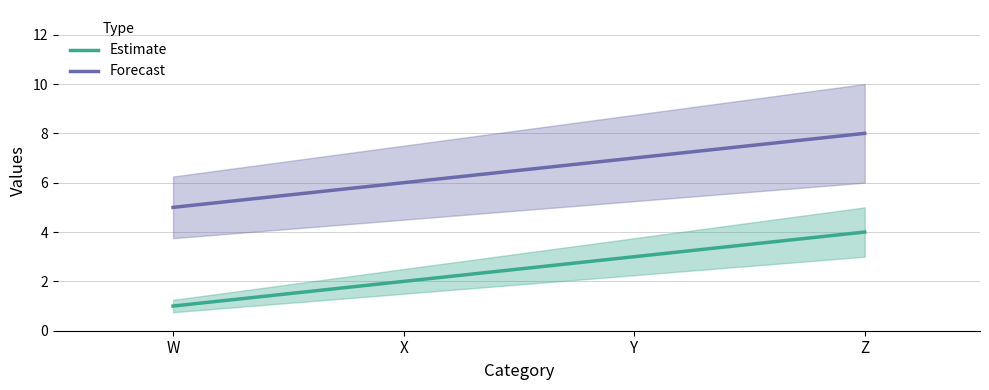

What is the value of the Estimate point at the 1st from the left?

1